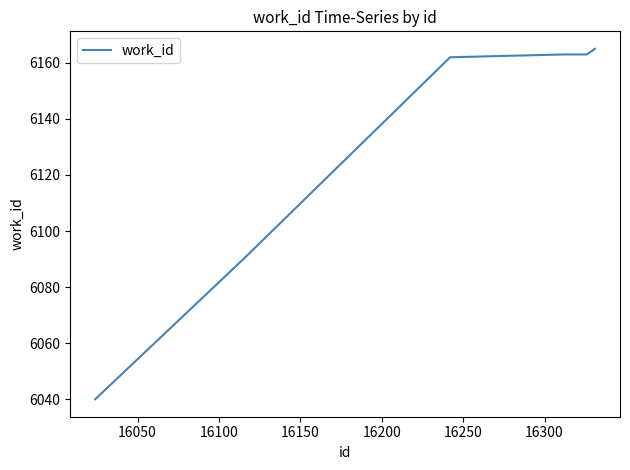

What is the difference between the maximum and minimum values?

125